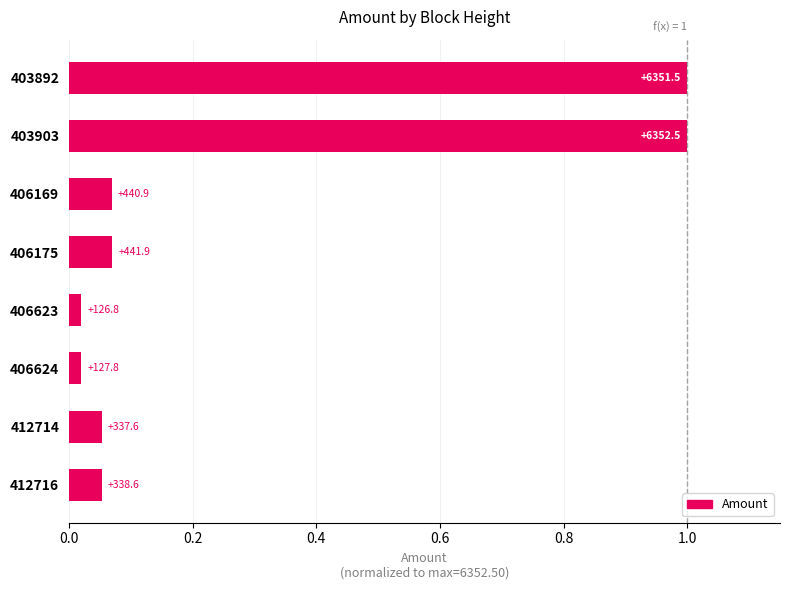

What is the average value?

0.3